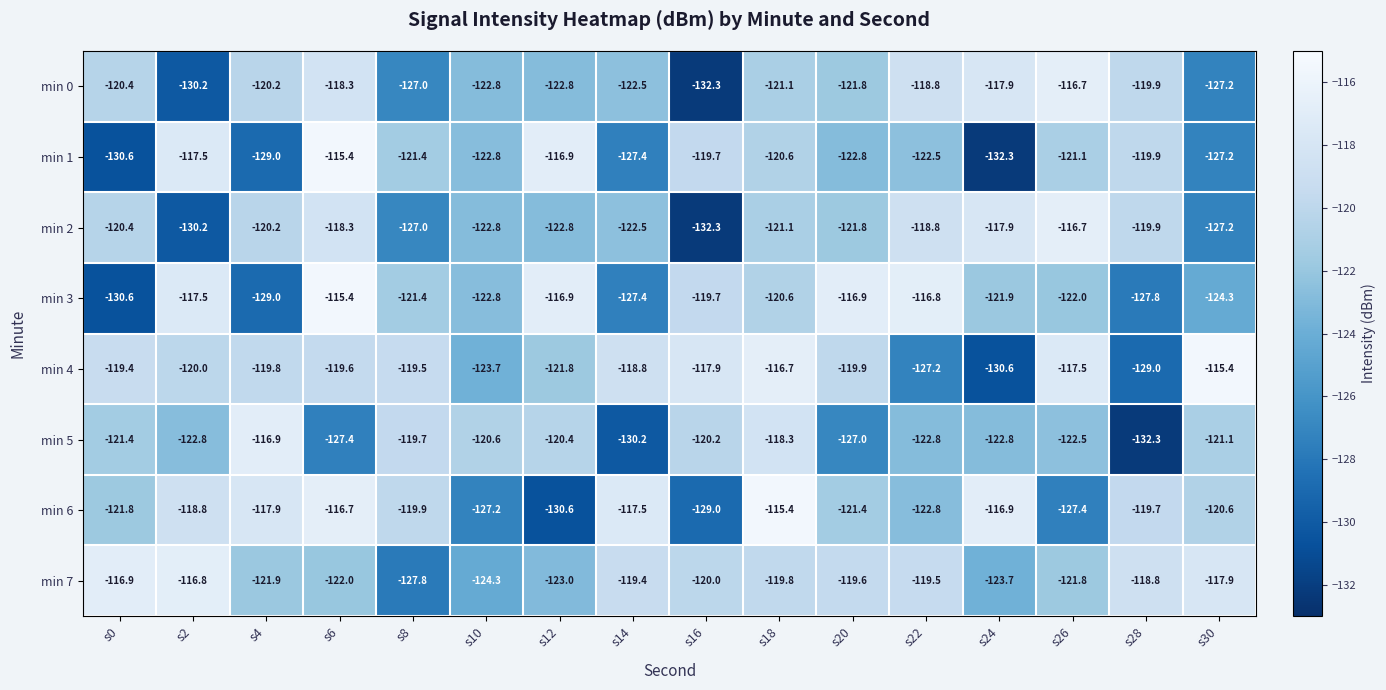

The value of min 7 at s30 is -117.9. True or false?

True